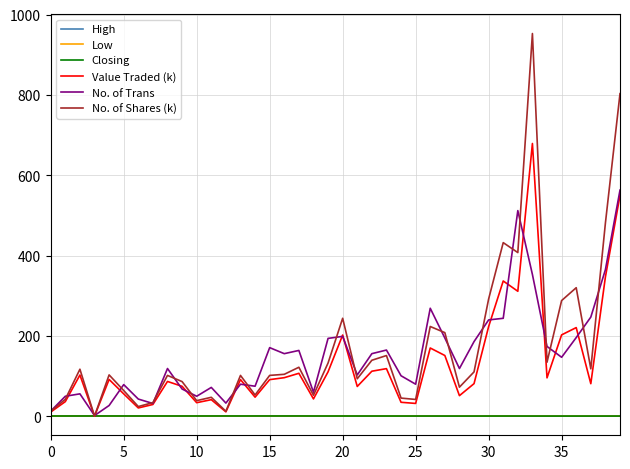

What are all the series names shown in the legend?

High, Low, Closing, Value Traded (k), No. of Trans, No. of Shares (k)